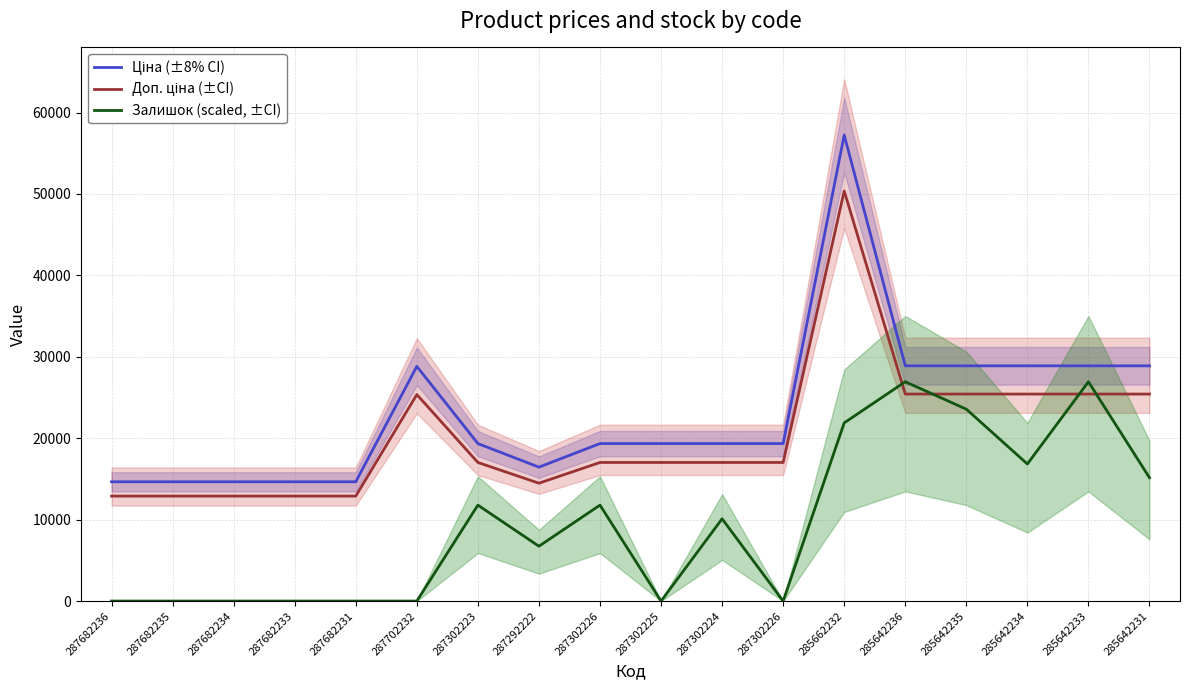

Rank the series by their maximum value, from highest to lowest.

Ціна (±8% CI), Доп. ціна (±CI), Залишок (scaled, ±CI)